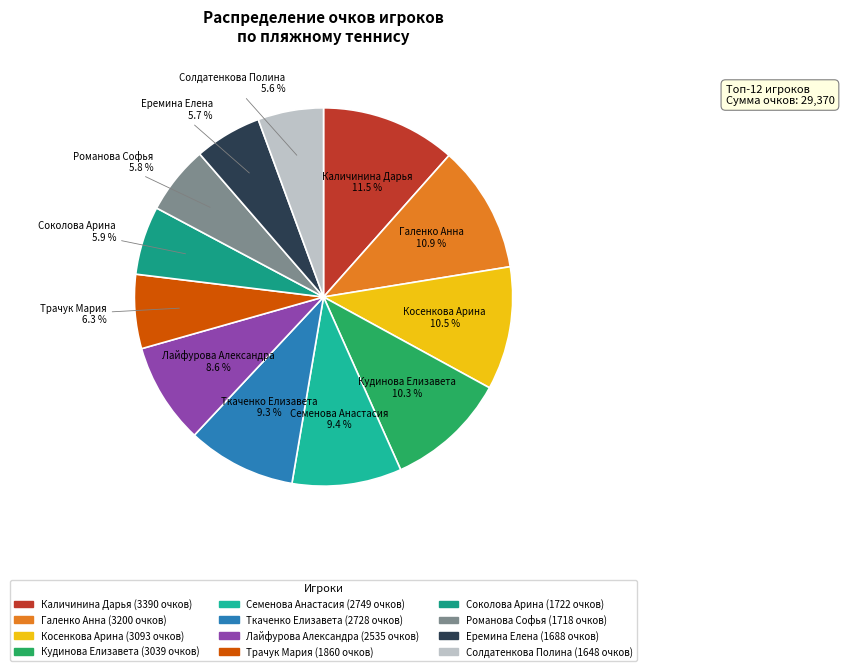

Which has a higher value, Трачук Мария or Еремина Елена?

Трачук Мария